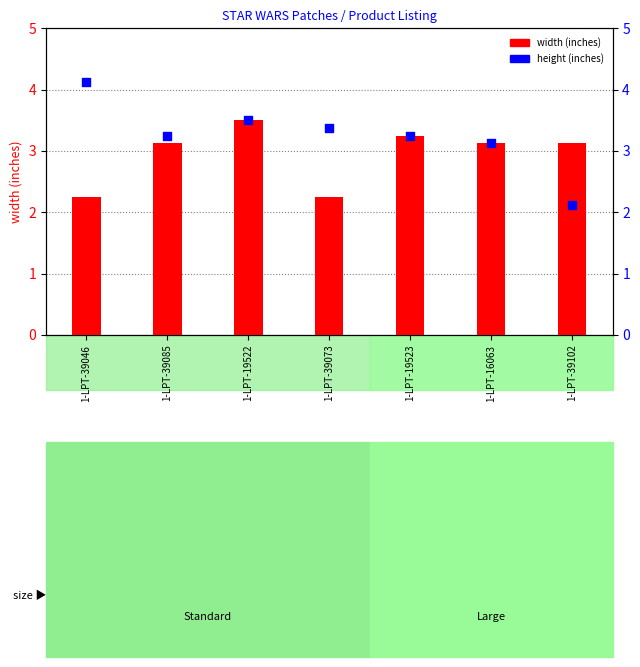

At how many categories does at least one series exceed 3?

7